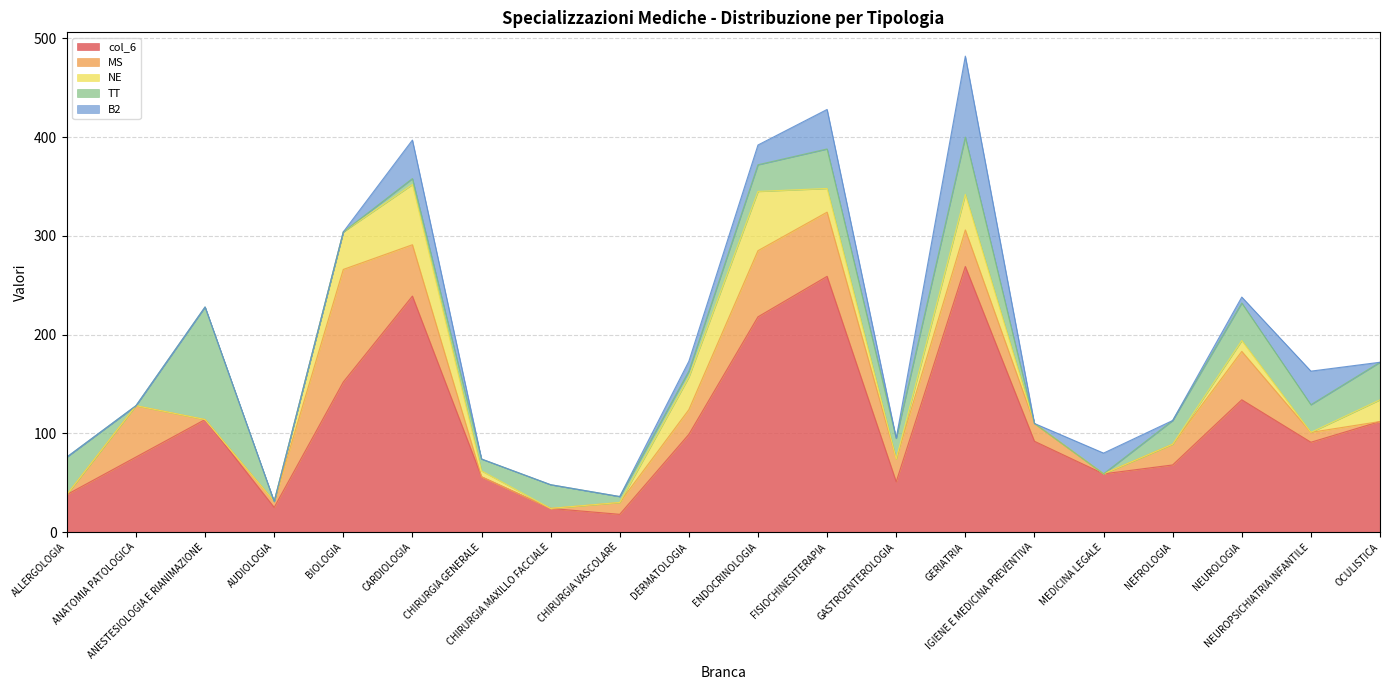

Between which two adjacent categories do B2 and NE first intersect?

ENDOCRINOLOGIA and FISIOCHINESITERAPIA